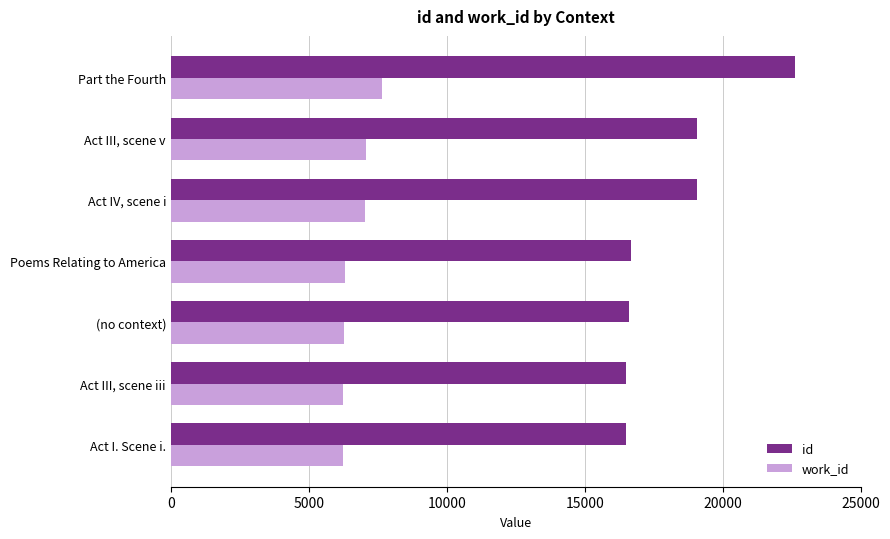

Rank the series by their maximum value, from highest to lowest.

id, work_id